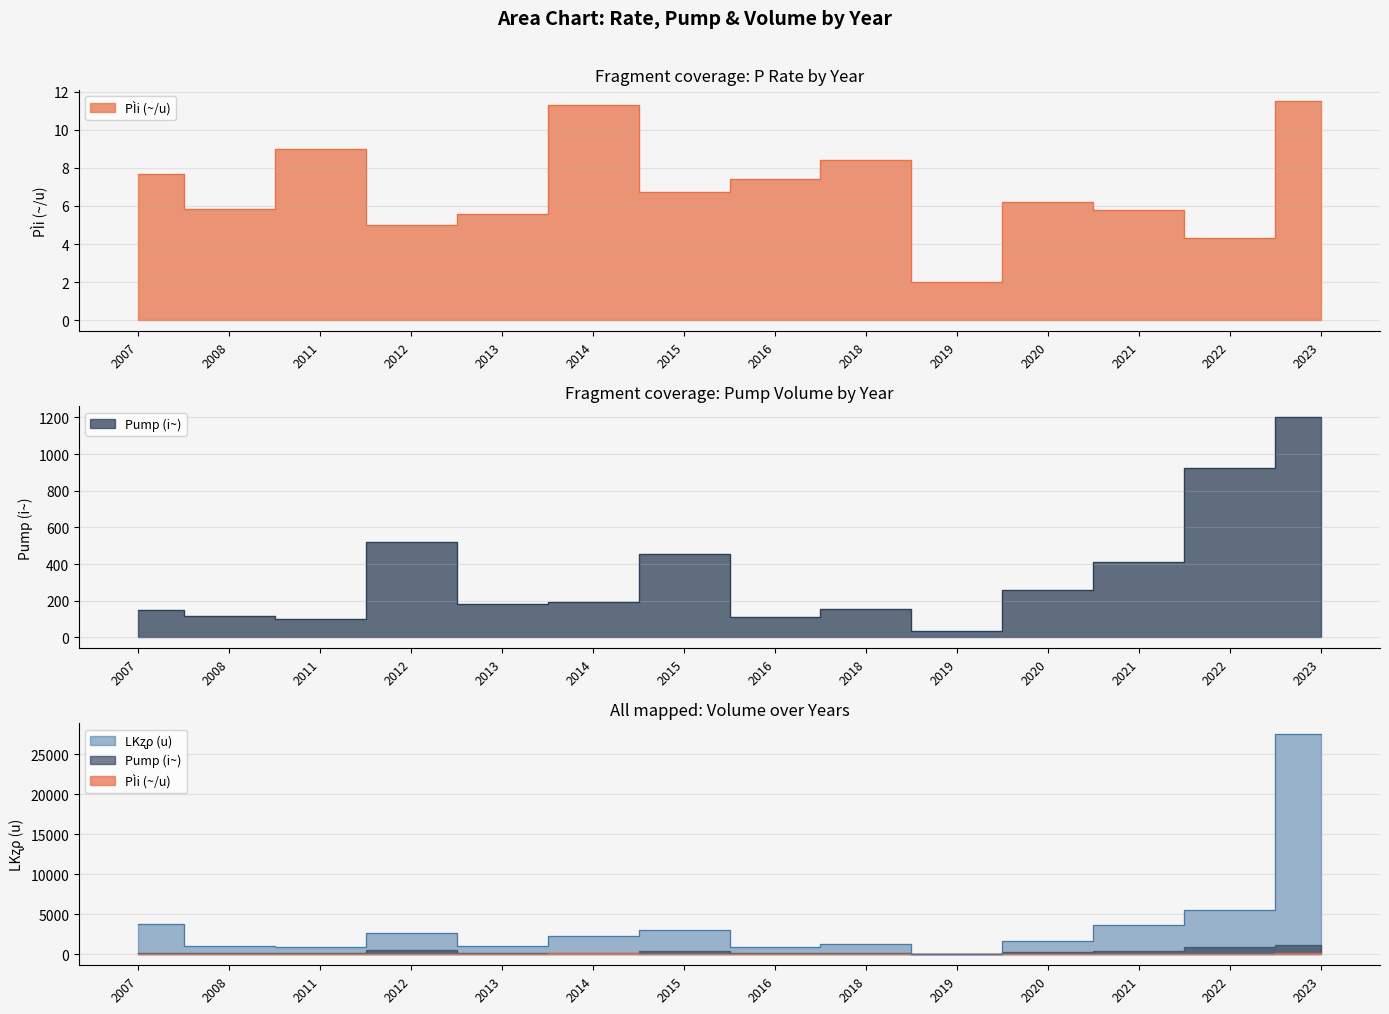

Is the value of Pump (i~) at 2023 greater than the value of PÌi (~/u) at 2015?

Yes